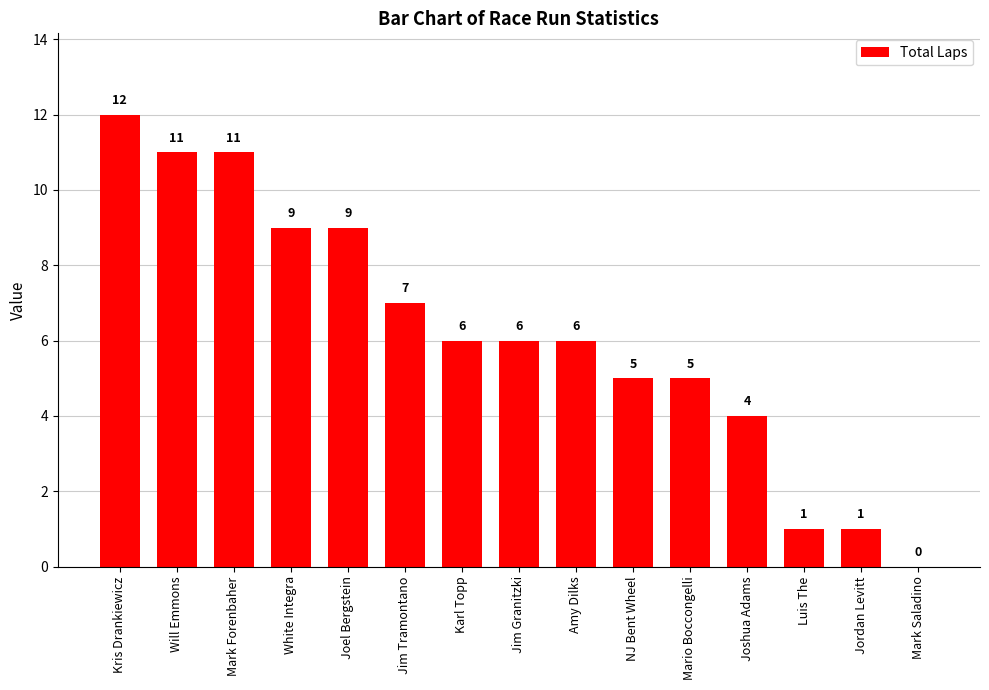

Approximately how many times larger is the value at Joshua Adams compared to Kris Drankiewicz?

0.3